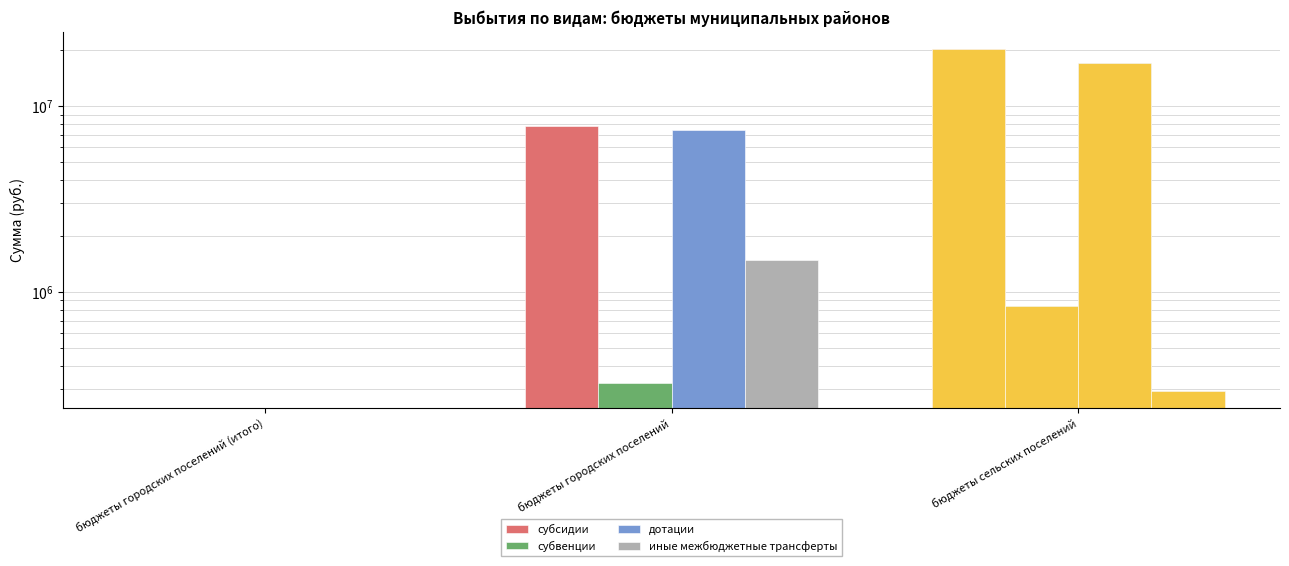

Are the bars horizontal?

No